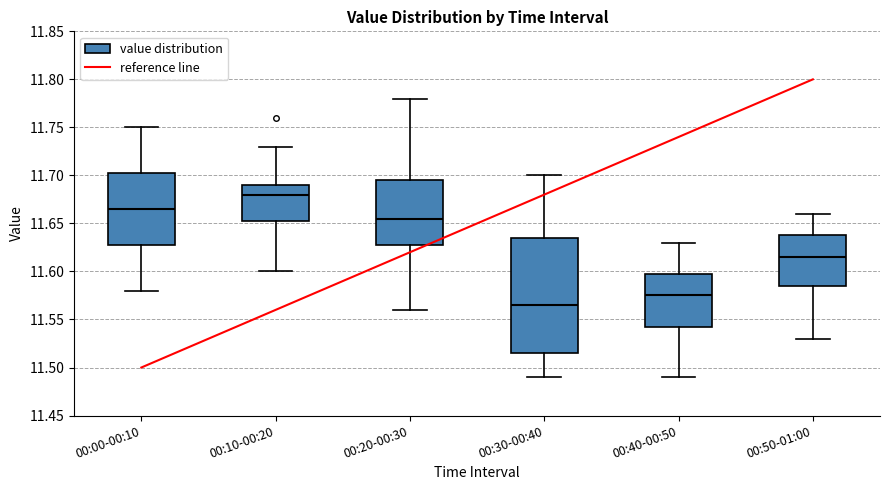

Which box's median line is the highest?

00:10-00:20